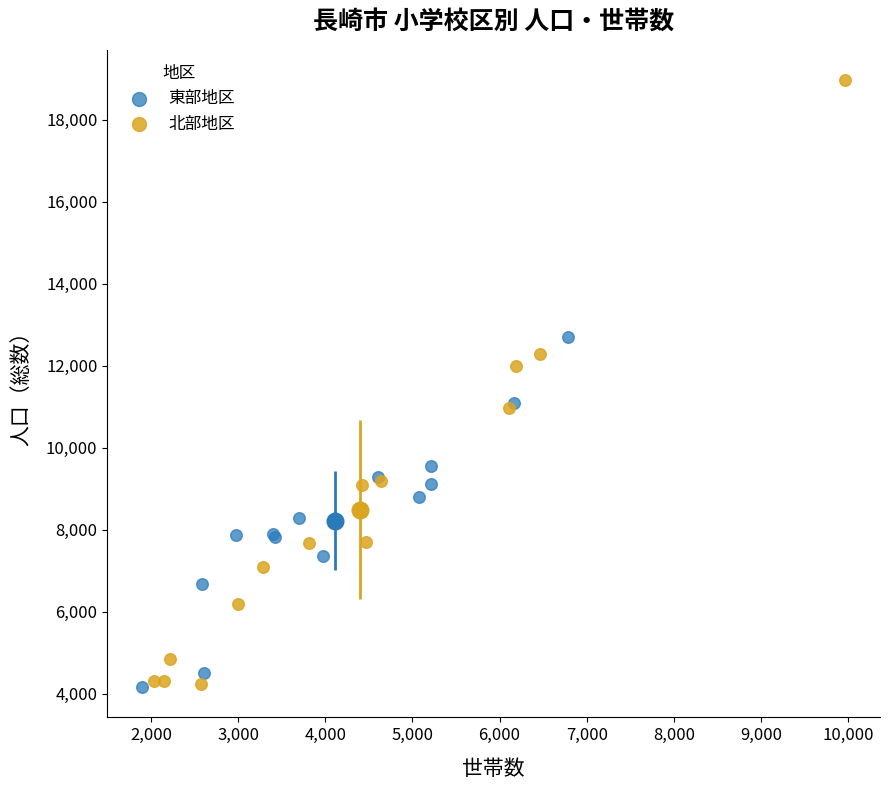

Which series has the largest Y range (max minus min)?

北部地区